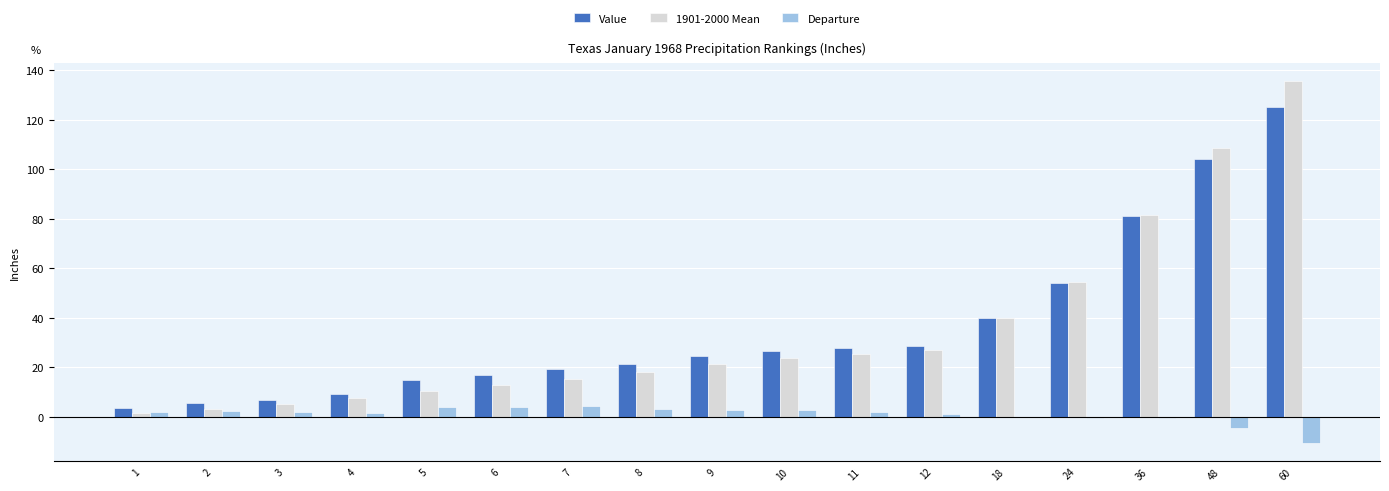

What is the approximate value of Departure at 60?

-10.6